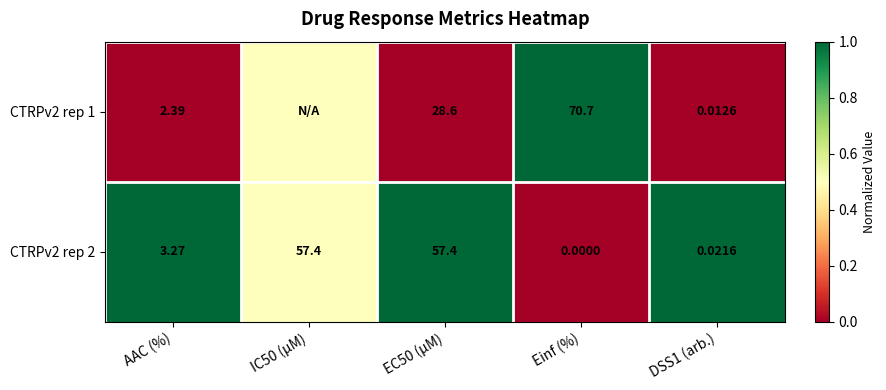

How many positive values does the CTRPv2 rep 2 series have?

4